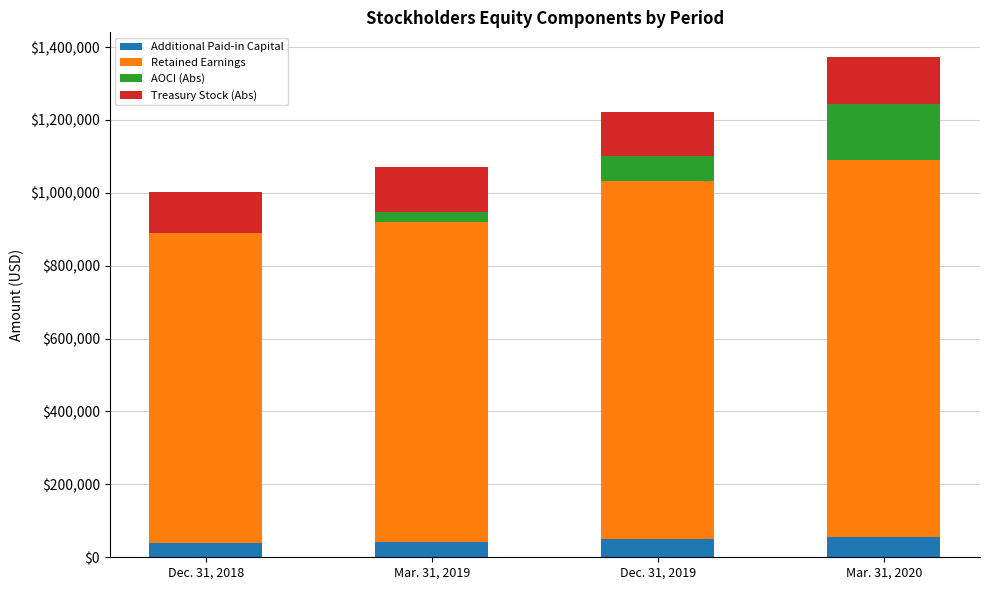

Are the bars horizontal?

No